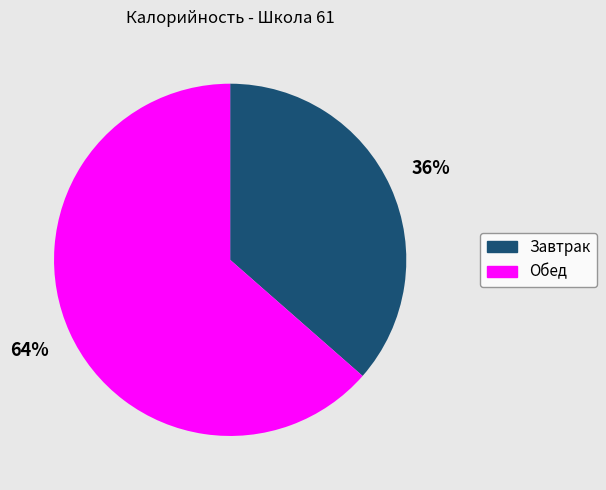

Is there a majority slice in this chart?

Yes